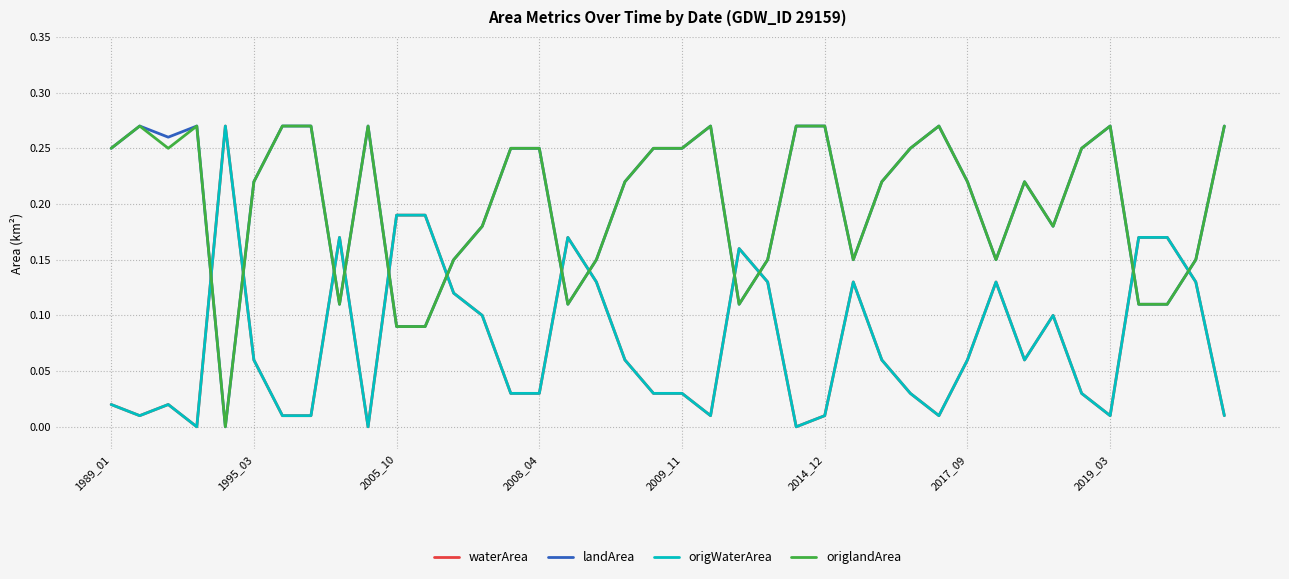

True or false: waterArea and origWaterArea intersect in this chart.

False